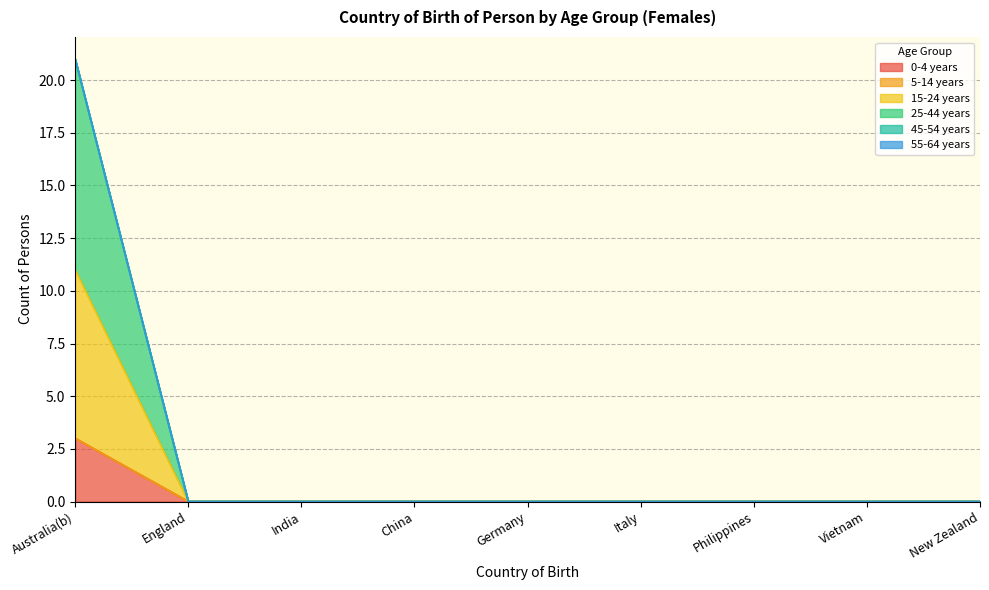

Is the value of 25-44 years at England greater than the value of 0-4 years at Australia(b)?

No